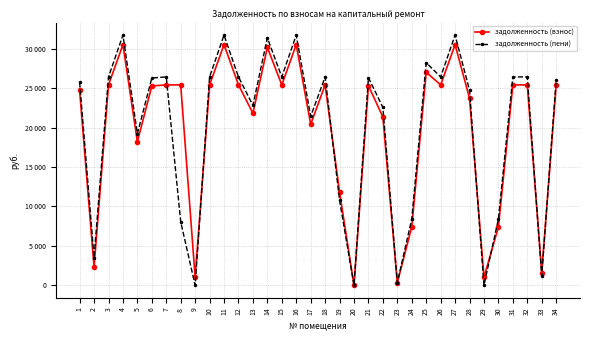

How many times do задолженность (взнос) and задолженность (пени) cross each other?

7